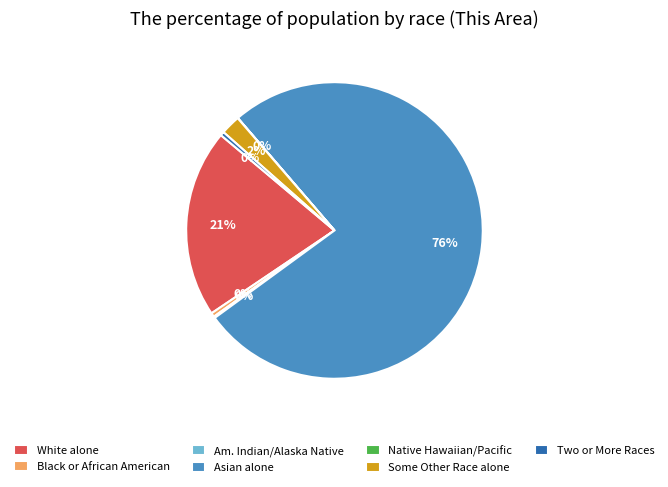

The Black or African American slice represents 0% of the pie. True or false?

True